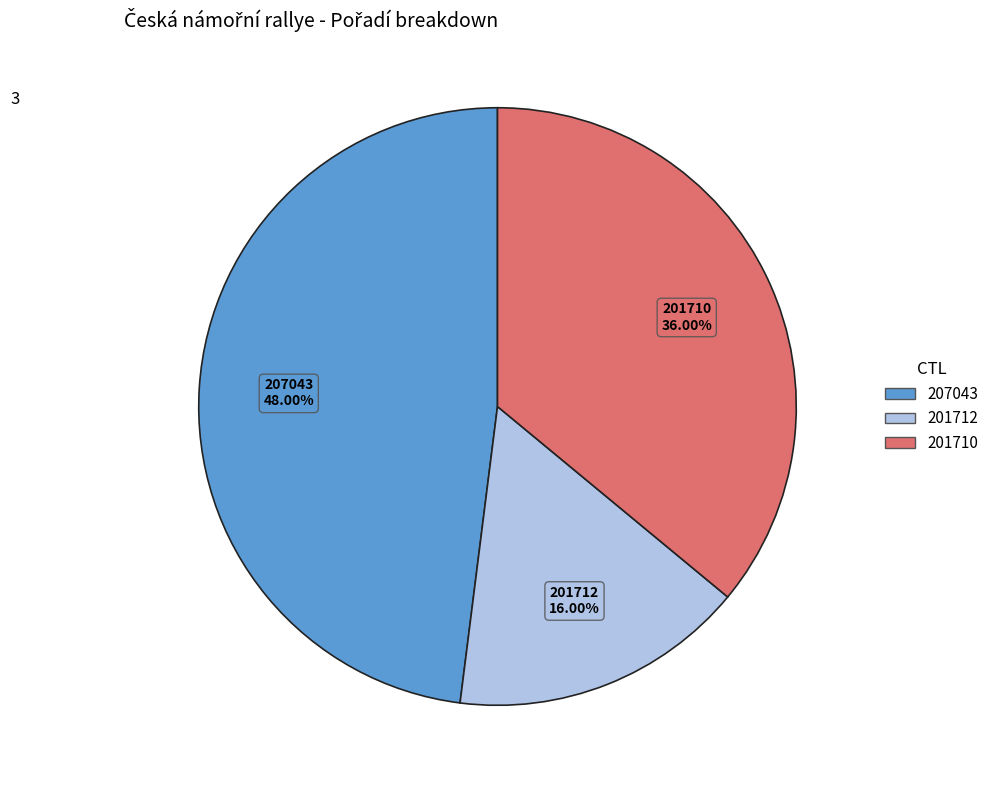

To the nearest percent, what is the average slice percentage?

33%